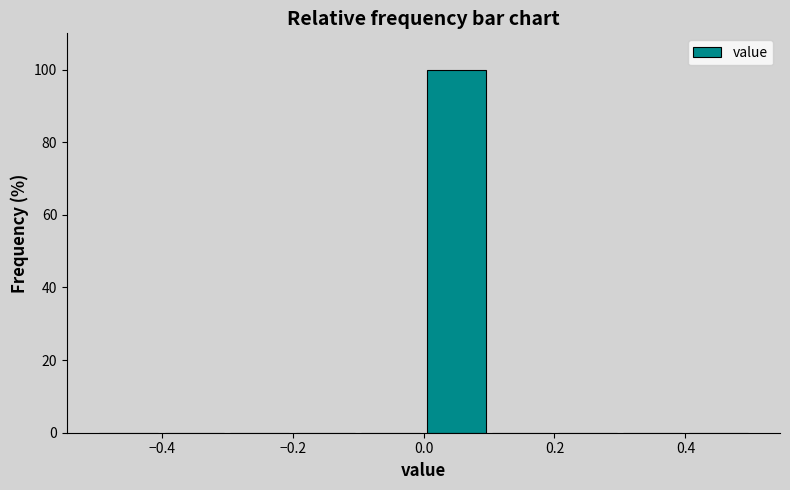

Which range on the x-axis has the tallest bar?

0.0 to 0.1